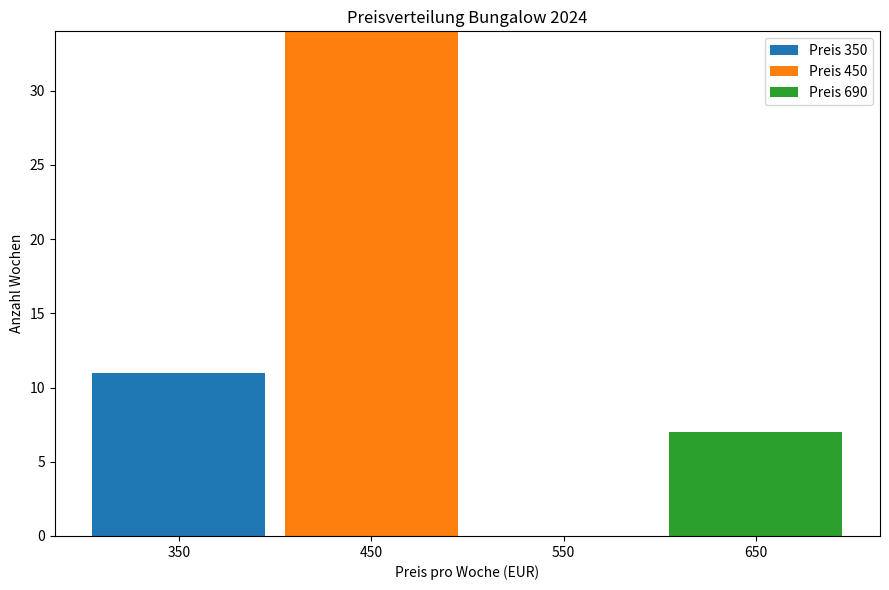

What is the total height of the stacked bar covering 400 to 500 on the x-axis? The values are not printed on the chart, so give them approximately, as read against the axis.

34